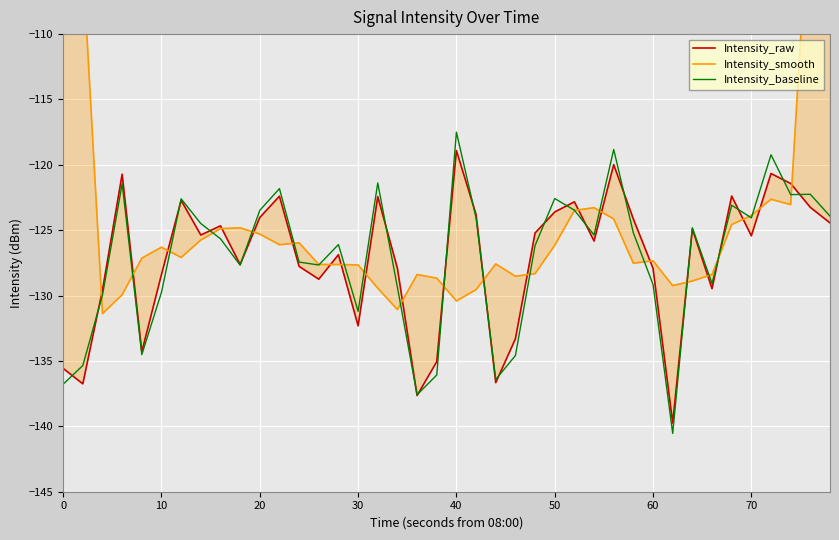

How many data points in Intensity_raw are less than -125?

22